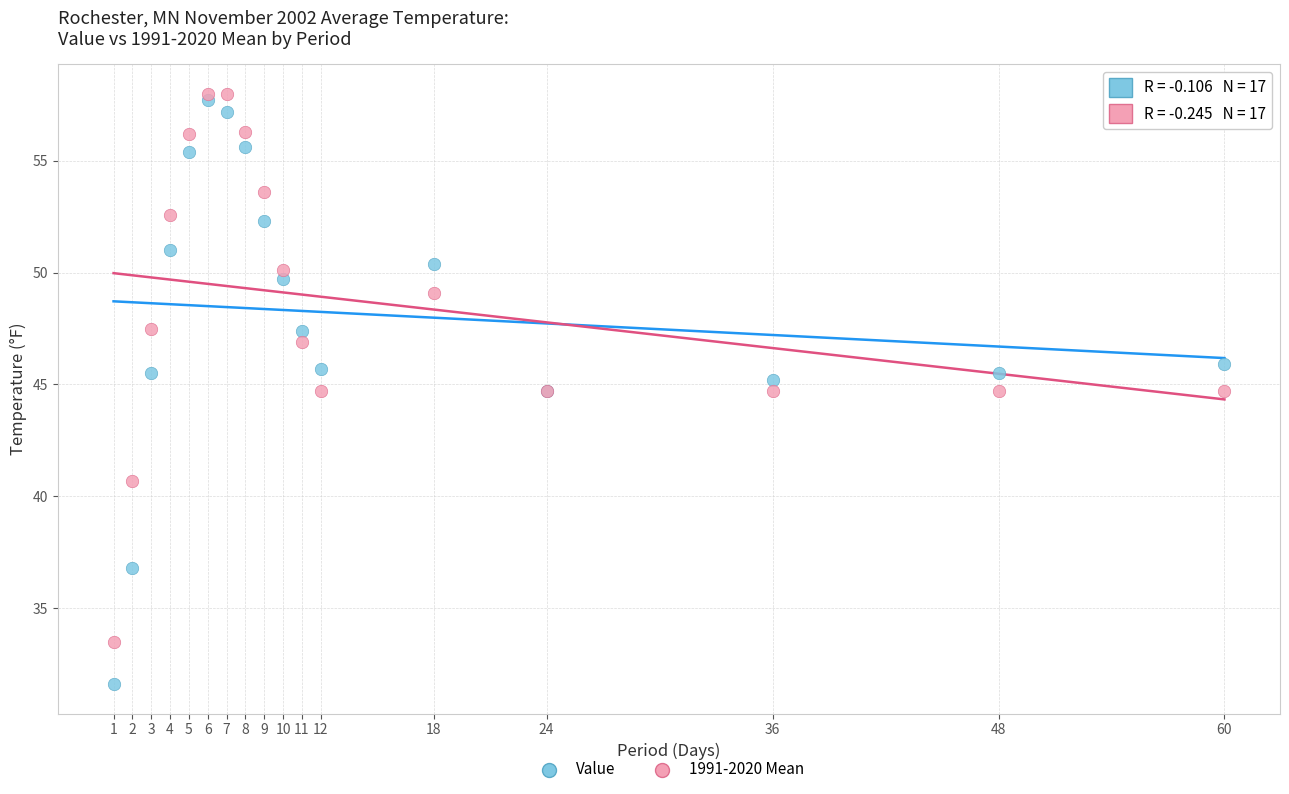

Which series has the widest spread of Y values?

Value